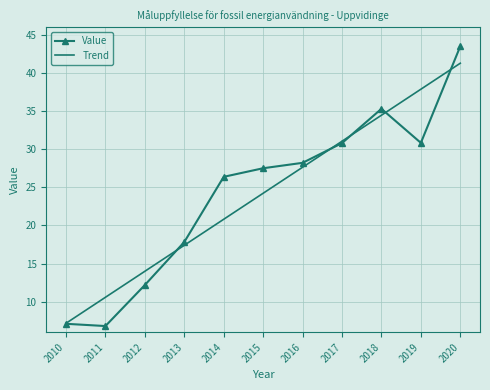

In Value, how many points are higher than both neighbors (excluding endpoints)?

1